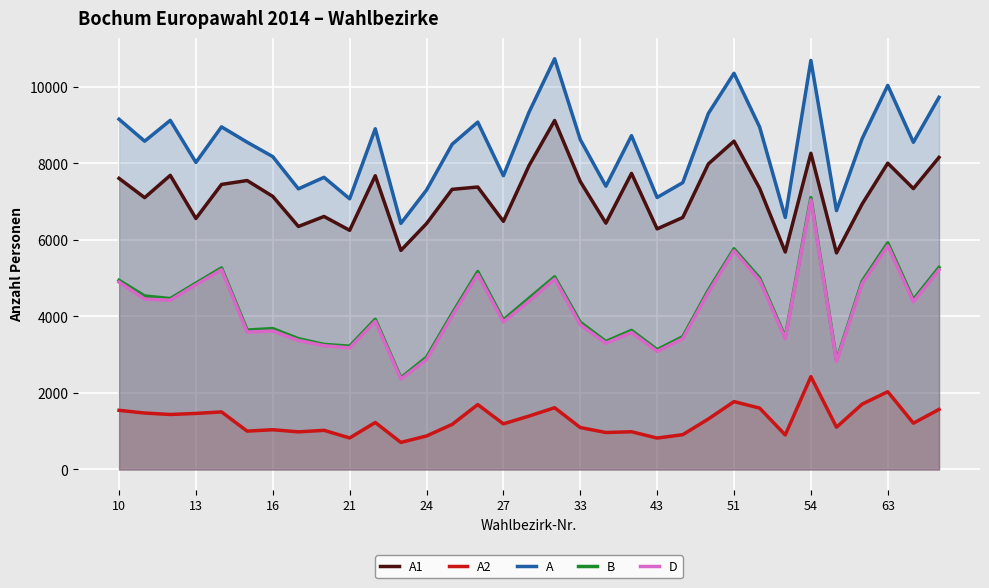

What are all the series names shown in the legend?

A1, A2, A, B, D